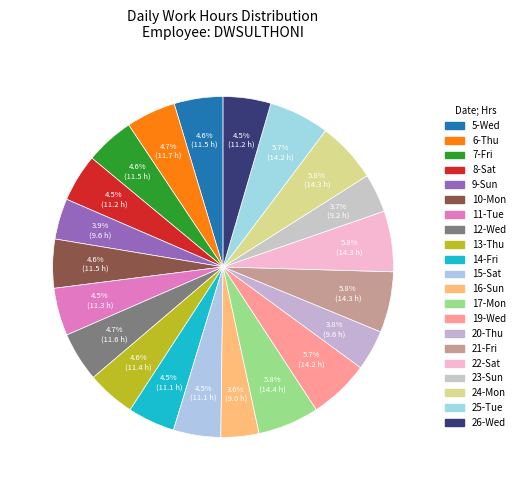

To the nearest percent, what percentage of the pie is 23-Sun?

4%